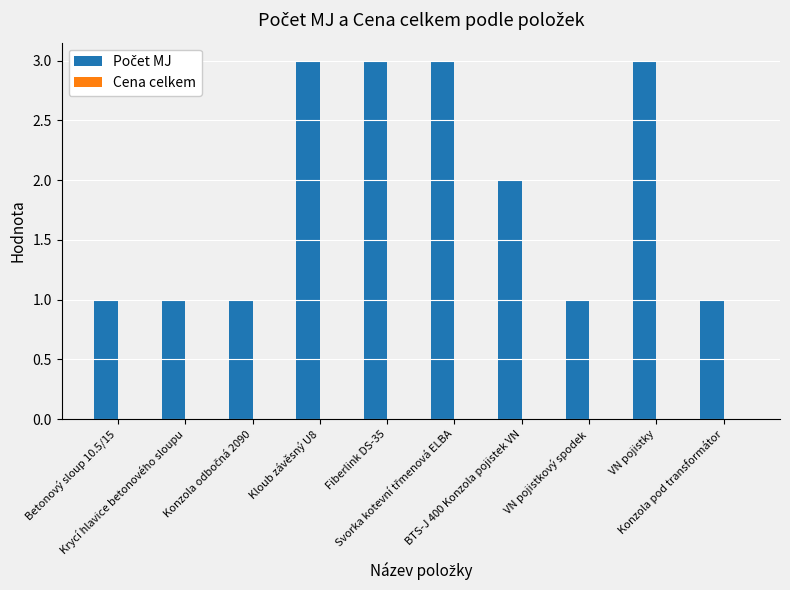

What is the label of the 3rd bar from the right?

VN pojistkový spodek